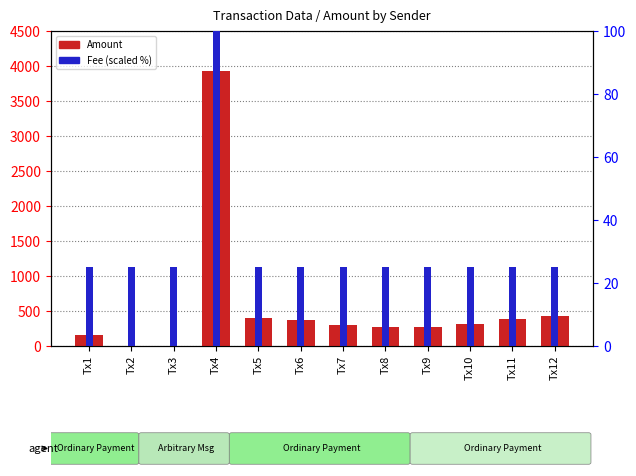

List the series in order of their overall mean, highest first.

Amount, Fee (scaled)